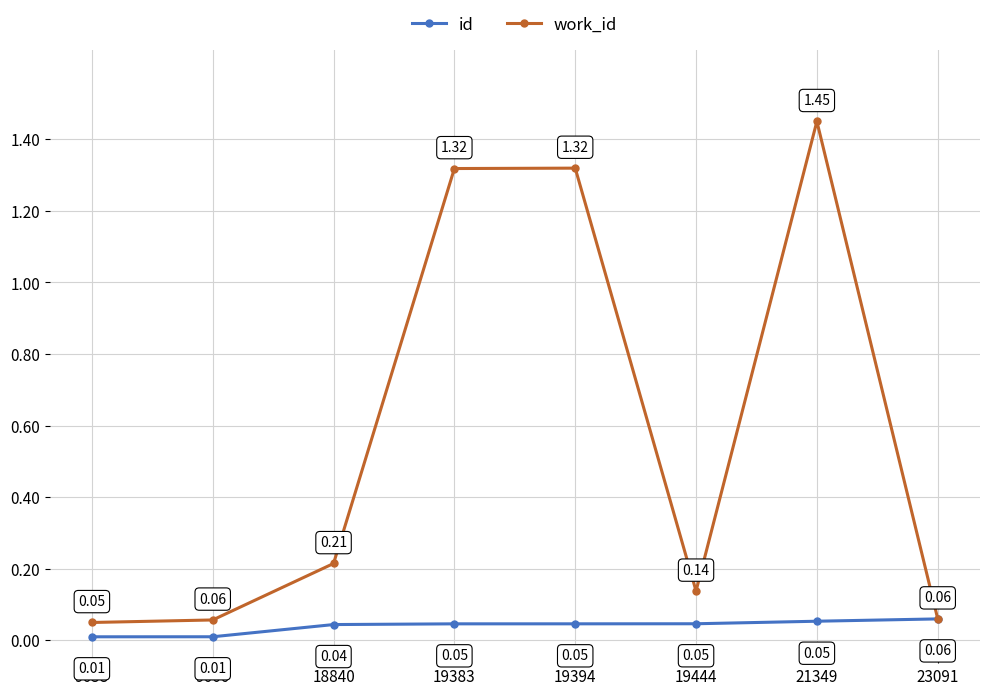

Between 9638 and 18840, which series saw the biggest shift?

work_id